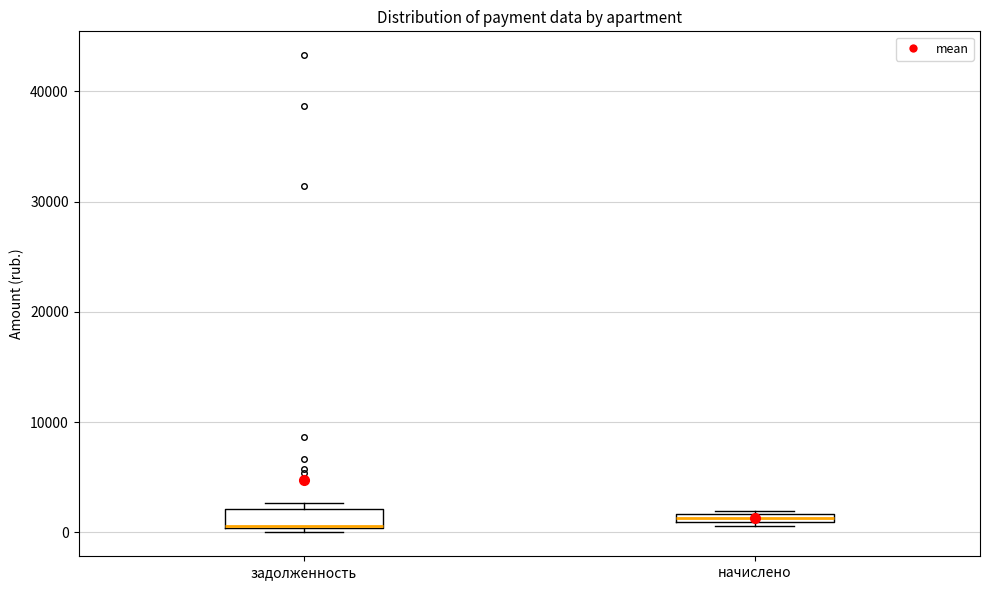

Comparing the boxes themselves (not the whiskers), which one is the tallest?

задолженность